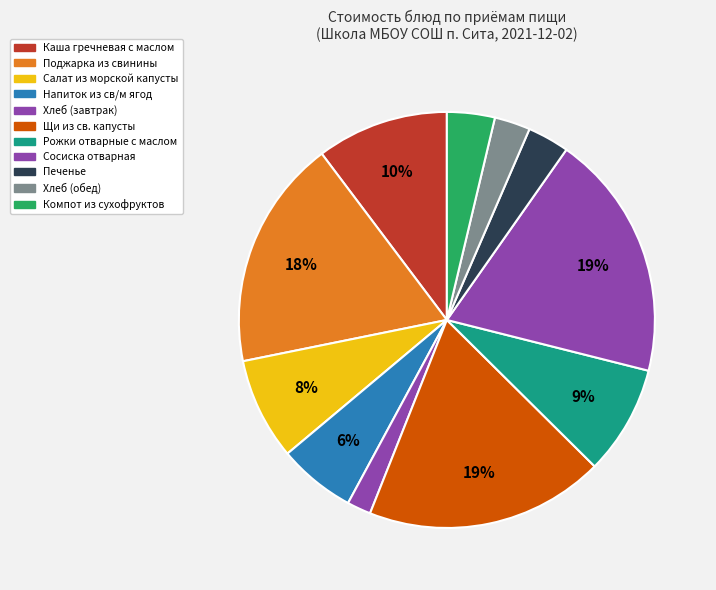

How many slices are in this pie chart?

11